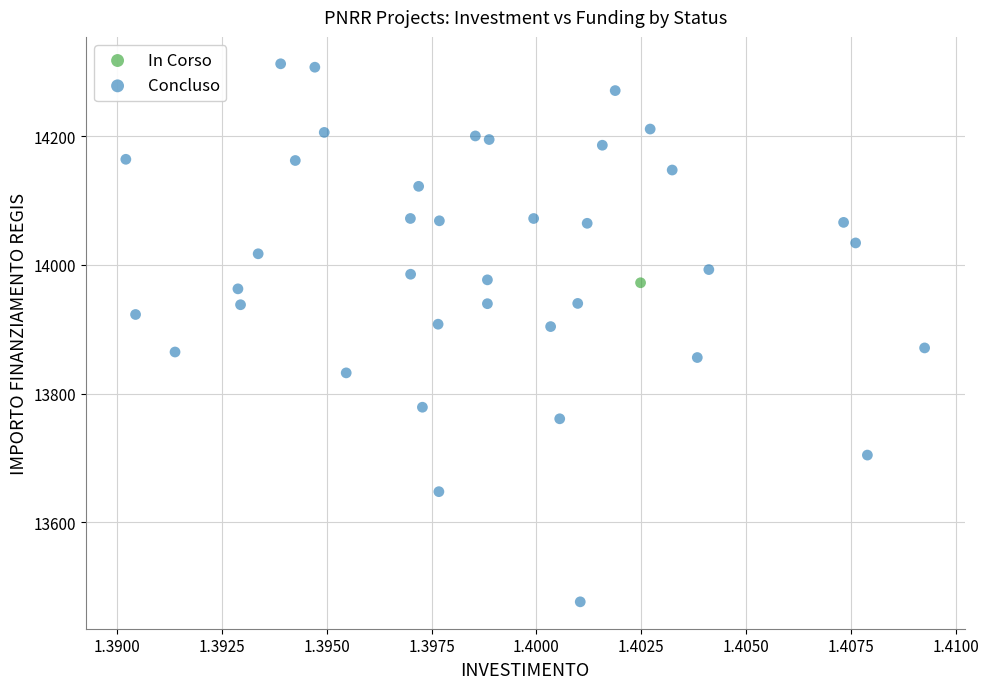

What are all the series names shown in the legend?

In Corso, Concluso